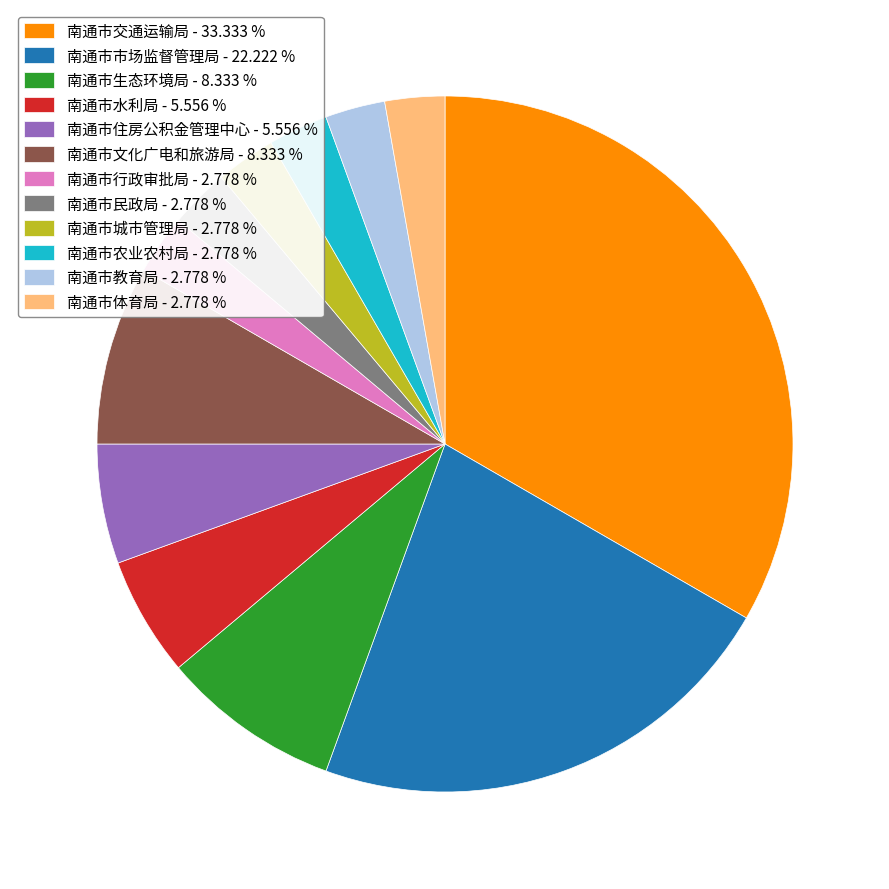

Count the number of slices in the pie.

12